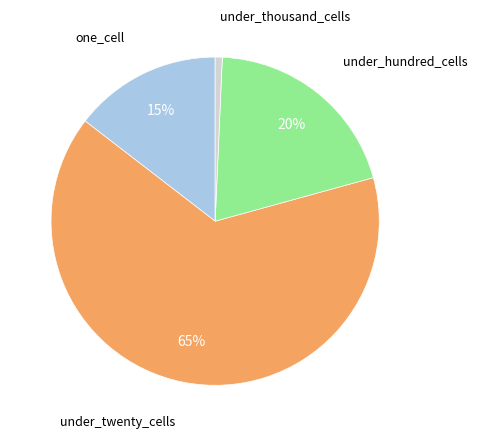

Is there a majority slice in this chart?

Yes